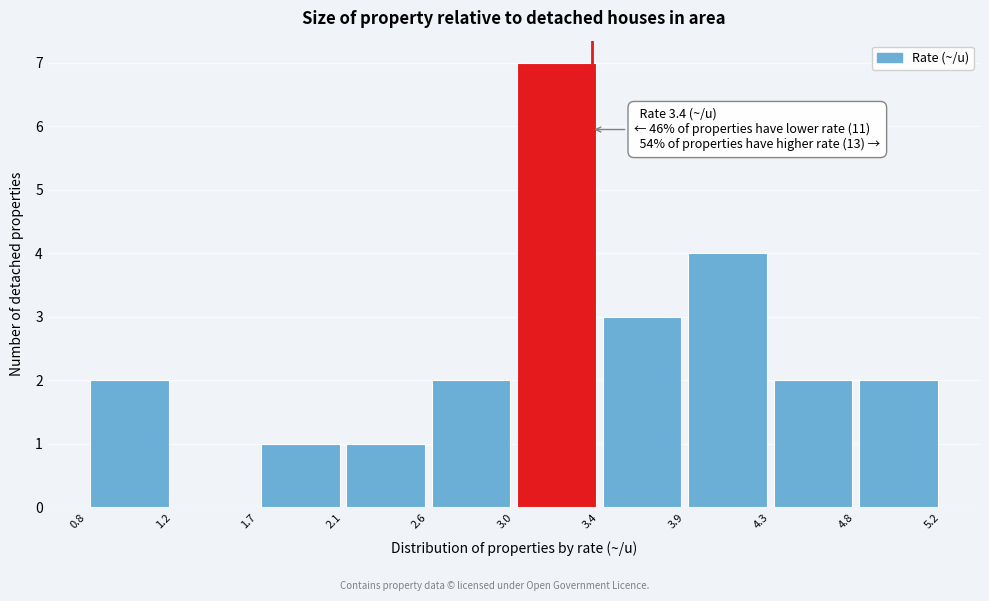

Which range on the x-axis has the tallest bar?

3.0 to 3.4